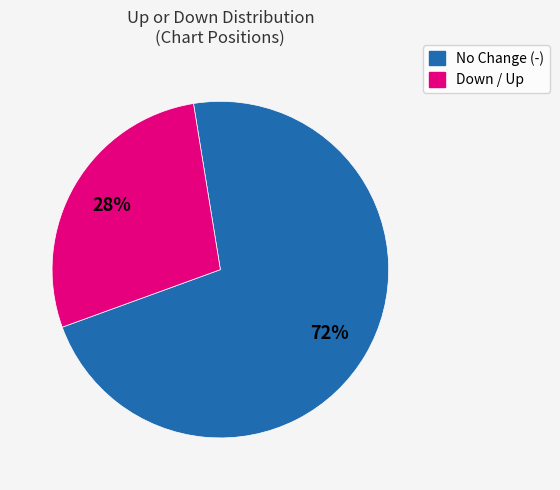

Is there a majority slice in this chart?

Yes